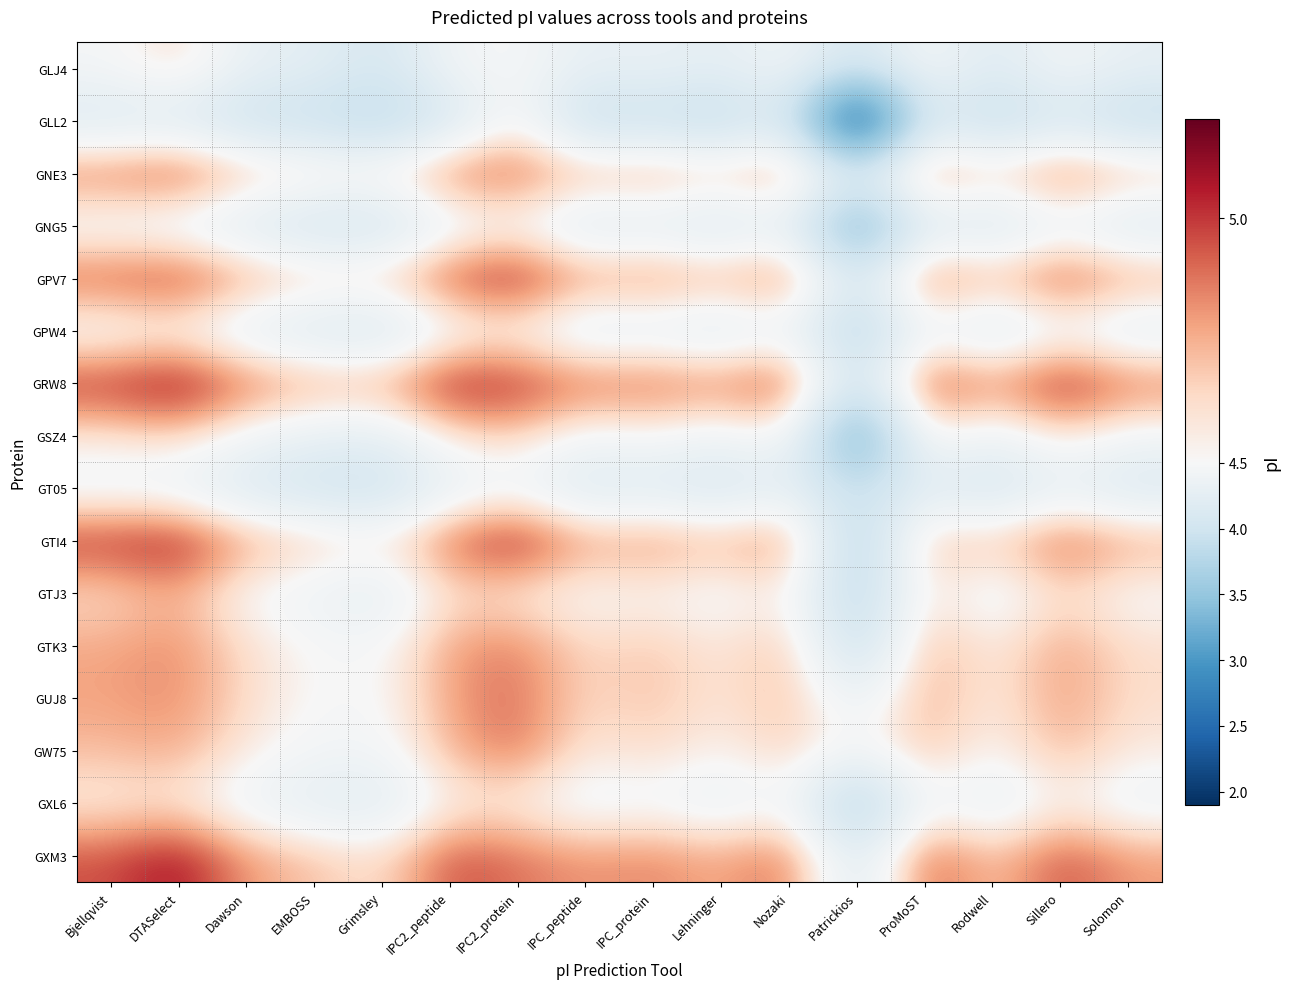

Reading right to left, list all the values displayed in this chart.

GLJ4: Solomon=4.3	Sillero=4.4	Rodwell=4.2	ProMoST=4.5	Patrickios=4.0	Nozaki=4.4	Lehninger=4.3	IPC_protein=4.3	IPC_peptide=4.3	IPC2_protein=4.5	IPC2_peptide=4.4	Grimsley=4.0	EMBOSS=4.3	Dawson=4.3	DTASelect=4.6	Bjellqvist=4.5
GLL2: Solomon=3.9	Sillero=4.1	Rodwell=3.8	ProMoST=4.2	Patrickios=2.0	Nozaki=4.2	Lehninger=3.8	IPC_protein=4.0	IPC_peptide=3.9	IPC2_protein=4.5	IPC2_peptide=4.1	Grimsley=3.8	EMBOSS=3.9	Dawson=3.9	DTASelect=4.2	Bjellqvist=4.1
GNE3: Solomon=4.8	Sillero=4.9	Rodwell=4.7	ProMoST=4.9	Patrickios=4.2	Nozaki=4.9	Lehninger=4.7	IPC_protein=4.8	IPC_peptide=4.8	IPC2_protein=4.9	IPC2_peptide=4.9	Grimsley=4.6	EMBOSS=4.6	Dawson=4.8	DTASelect=5.0	Bjellqvist=4.9
GNG5: Solomon=4.2	Sillero=4.3	Rodwell=4.1	ProMoST=4.2	Patrickios=3.2	Nozaki=4.3	Lehninger=4.1	IPC_protein=4.2	IPC_peptide=4.2	IPC2_protein=4.5	IPC2_peptide=4.3	Grimsley=4.0	EMBOSS=4.0	Dawson=4.2	DTASelect=4.3	Bjellqvist=4.4
GPV7: Solomon=4.8	Sillero=5.0	Rodwell=4.7	ProMoST=5.0	Patrickios=4.0	Nozaki=4.9	Lehninger=4.8	IPC_protein=4.9	IPC_peptide=4.8	IPC2_protein=5.1	IPC2_peptide=5.0	Grimsley=4.7	EMBOSS=4.7	Dawson=4.8	DTASelect=5.0	Bjellqvist=5.0
GPW4: Solomon=4.2	Sillero=4.4	Rodwell=4.2	ProMoST=4.4	Patrickios=3.7	Nozaki=4.4	Lehninger=4.2	IPC_protein=4.3	IPC_peptide=4.2	IPC2_protein=4.5	IPC2_peptide=4.4	Grimsley=4.1	EMBOSS=4.1	Dawson=4.3	DTASelect=4.5	Bjellqvist=4.4
GRW8: Solomon=4.9	Sillero=5.1	Rodwell=4.8	ProMoST=5.1	Patrickios=4.0	Nozaki=5.0	Lehninger=4.9	IPC_protein=4.9	IPC_peptide=4.9	IPC2_protein=5.0	IPC2_peptide=5.1	Grimsley=4.8	EMBOSS=4.8	Dawson=4.9	DTASelect=5.2	Bjellqvist=5.0
GSZ4: Solomon=4.4	Sillero=4.6	Rodwell=4.3	ProMoST=4.6	Patrickios=3.1	Nozaki=4.5	Lehninger=4.4	IPC_protein=4.5	IPC_peptide=4.4	IPC2_protein=4.7	IPC2_peptide=4.6	Grimsley=4.3	EMBOSS=4.3	Dawson=4.4	DTASelect=4.7	Bjellqvist=4.6
GT05: Solomon=4.1	Sillero=4.3	Rodwell=4.0	ProMoST=4.2	Patrickios=3.9	Nozaki=4.3	Lehninger=4.1	IPC_protein=4.2	IPC_peptide=4.1	IPC2_protein=4.4	IPC2_peptide=4.3	Grimsley=4.0	EMBOSS=4.0	Dawson=4.1	DTASelect=4.3	Bjellqvist=4.4
GTI4: Solomon=4.8	Sillero=5.0	Rodwell=4.7	ProMoST=4.8	Patrickios=3.7	Nozaki=4.9	Lehninger=4.7	IPC_protein=4.9	IPC_peptide=4.8	IPC2_protein=5.1	IPC2_peptide=4.9	Grimsley=4.6	EMBOSS=4.7	Dawson=4.8	DTASelect=5.1	Bjellqvist=5.0
GTJ3: Solomon=4.5	Sillero=4.6	Rodwell=4.4	ProMoST=4.6	Patrickios=3.8	Nozaki=4.6	Lehninger=4.4	IPC_protein=4.5	IPC_peptide=4.5	IPC2_protein=4.6	IPC2_peptide=4.6	Grimsley=4.3	EMBOSS=4.4	Dawson=4.5	DTASelect=4.8	Bjellqvist=4.6
GTK3: Solomon=4.6	Sillero=4.8	Rodwell=4.5	ProMoST=4.8	Patrickios=3.9	Nozaki=4.7	Lehninger=4.6	IPC_protein=4.7	IPC_peptide=4.6	IPC2_protein=4.9	IPC2_peptide=4.8	Grimsley=4.5	EMBOSS=4.5	Dawson=4.6	DTASelect=4.8	Bjellqvist=4.8
GUJ8: Solomon=4.6	Sillero=4.8	Rodwell=4.5	ProMoST=4.8	Patrickios=4.3	Nozaki=4.7	Lehninger=4.6	IPC_protein=4.7	IPC_peptide=4.6	IPC2_protein=4.9	IPC2_peptide=4.8	Grimsley=4.5	EMBOSS=4.5	Dawson=4.6	DTASelect=4.8	Bjellqvist=4.8
GW75: Solomon=4.6	Sillero=4.7	Rodwell=4.5	ProMoST=4.7	Patrickios=4.4	Nozaki=4.7	Lehninger=4.5	IPC_protein=4.6	IPC_peptide=4.6	IPC2_protein=4.9	IPC2_peptide=4.7	Grimsley=4.4	EMBOSS=4.4	Dawson=4.6	DTASelect=4.8	Bjellqvist=4.7
GXL6: Solomon=4.4	Sillero=4.5	Rodwell=4.3	ProMoST=4.5	Patrickios=3.6	Nozaki=4.5	Lehninger=4.3	IPC_protein=4.4	IPC_peptide=4.4	IPC2_protein=4.5	IPC2_peptide=4.5	Grimsley=4.2	EMBOSS=4.2	Dawson=4.4	DTASelect=4.6	Bjellqvist=4.6
GXM3: Solomon=4.8	Sillero=5.0	Rodwell=4.7	ProMoST=5.0	Patrickios=4.1	Nozaki=4.9	Lehninger=4.8	IPC_protein=4.9	IPC_peptide=4.8	IPC2_protein=4.9	IPC2_peptide=5.0	Grimsley=4.6	EMBOSS=4.7	Dawson=4.8	DTASelect=5.1	Bjellqvist=5.0